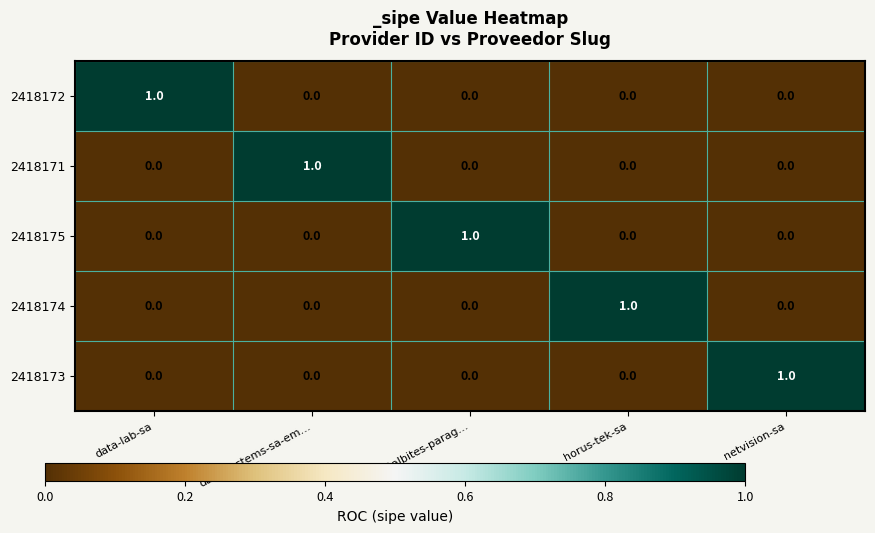

At which label does 2418174 reach its peak?

horus-tek-sa